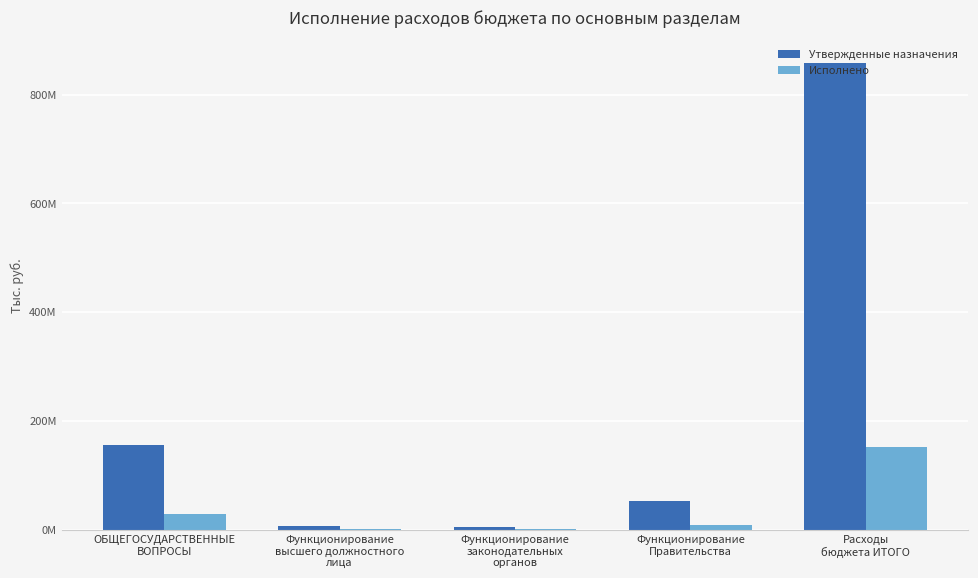

What is the label of the 3rd bar from the left?

Функционирование
законодательных
органов